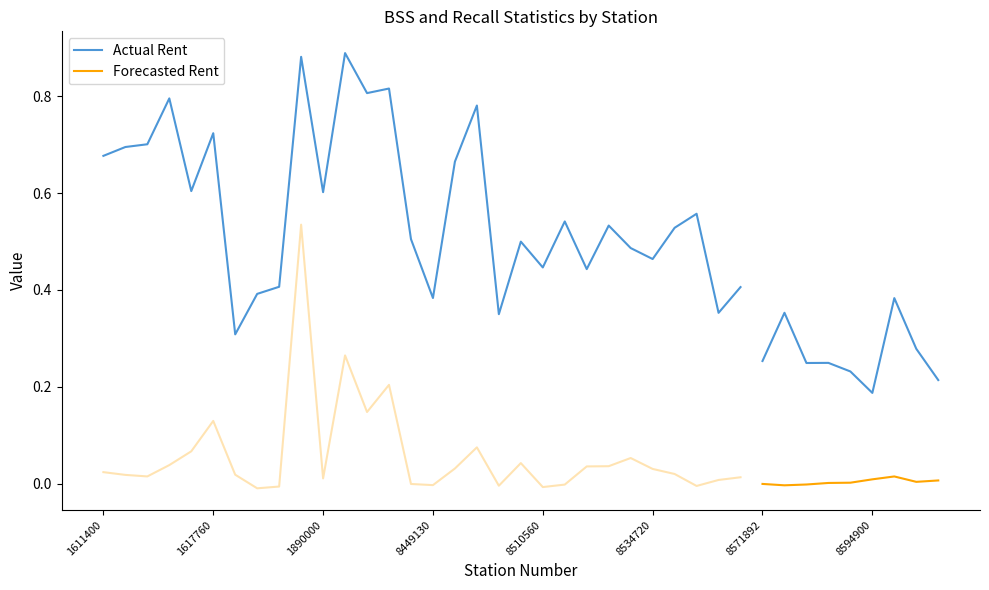

True or false: Forecasted Rent and Actual Rent cross at least once.

False